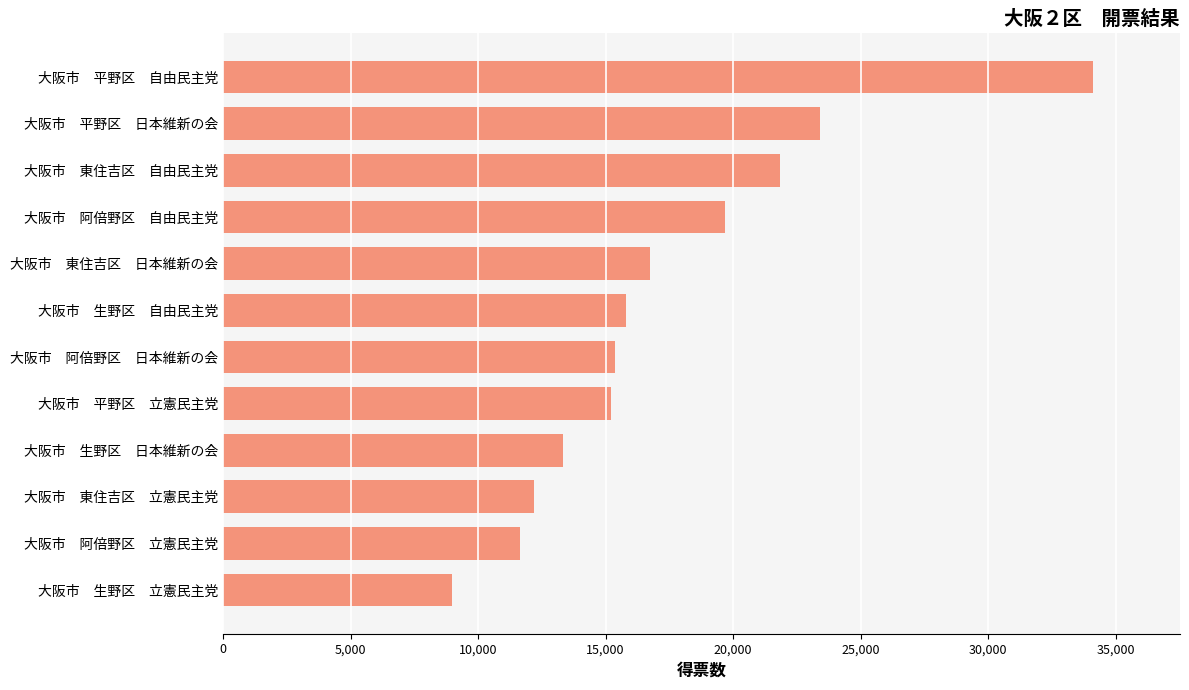

Reading top to bottom, list all the values displayed in this chart.

大阪市　平野区　自由民主党=34114	大阪市　平野区　日本維新の会=23393	大阪市　東住吉区　自由民主党=21832	大阪市　阿倍野区　自由民主党=19688	大阪市　東住吉区　日本維新の会=16741	大阪市　生野区　自由民主党=15805	大阪市　阿倍野区　日本維新の会=15378	大阪市　平野区　立憲民主党=15213	大阪市　生野区　日本維新の会=13332	大阪市　東住吉区　立憲民主党=12177	大阪市　阿倍野区　立憲民主党=11640	大阪市　生野区　立憲民主党=8988